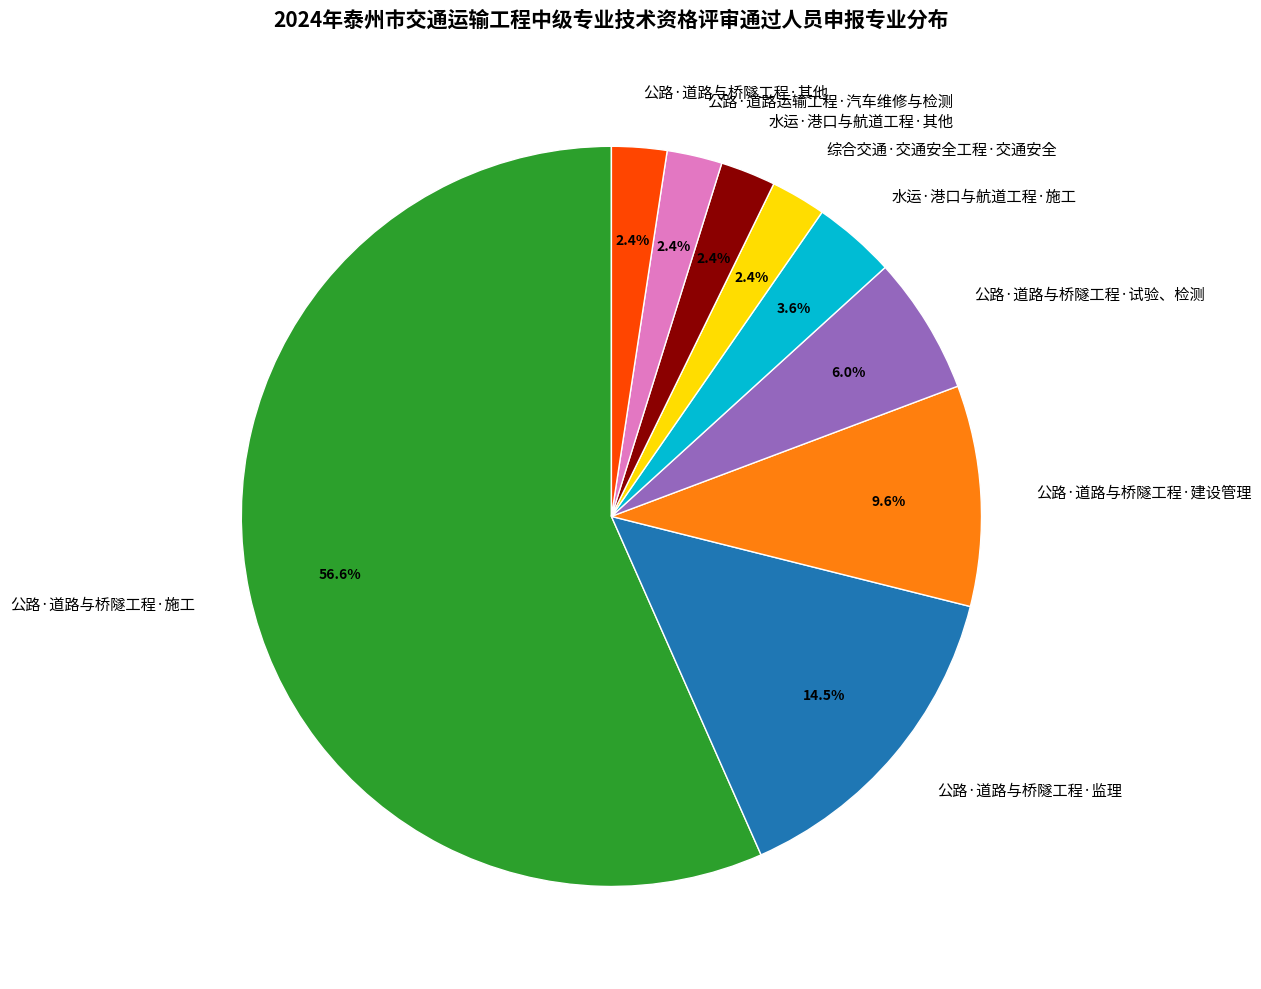

What is the largest slice in the pie chart?

公路·道路与桥隧工程·施工